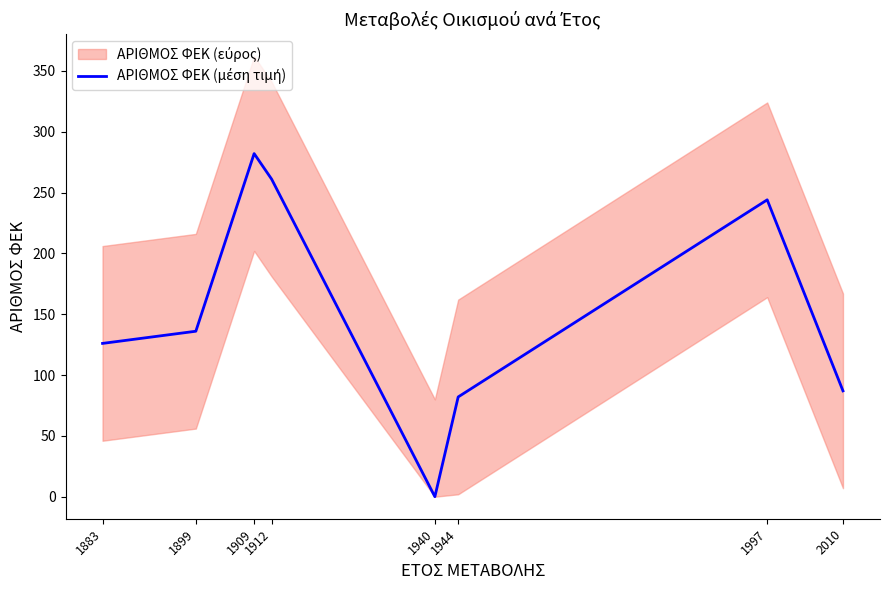

What is the ratio of the value at 2010 to the value at 1899?

0.6